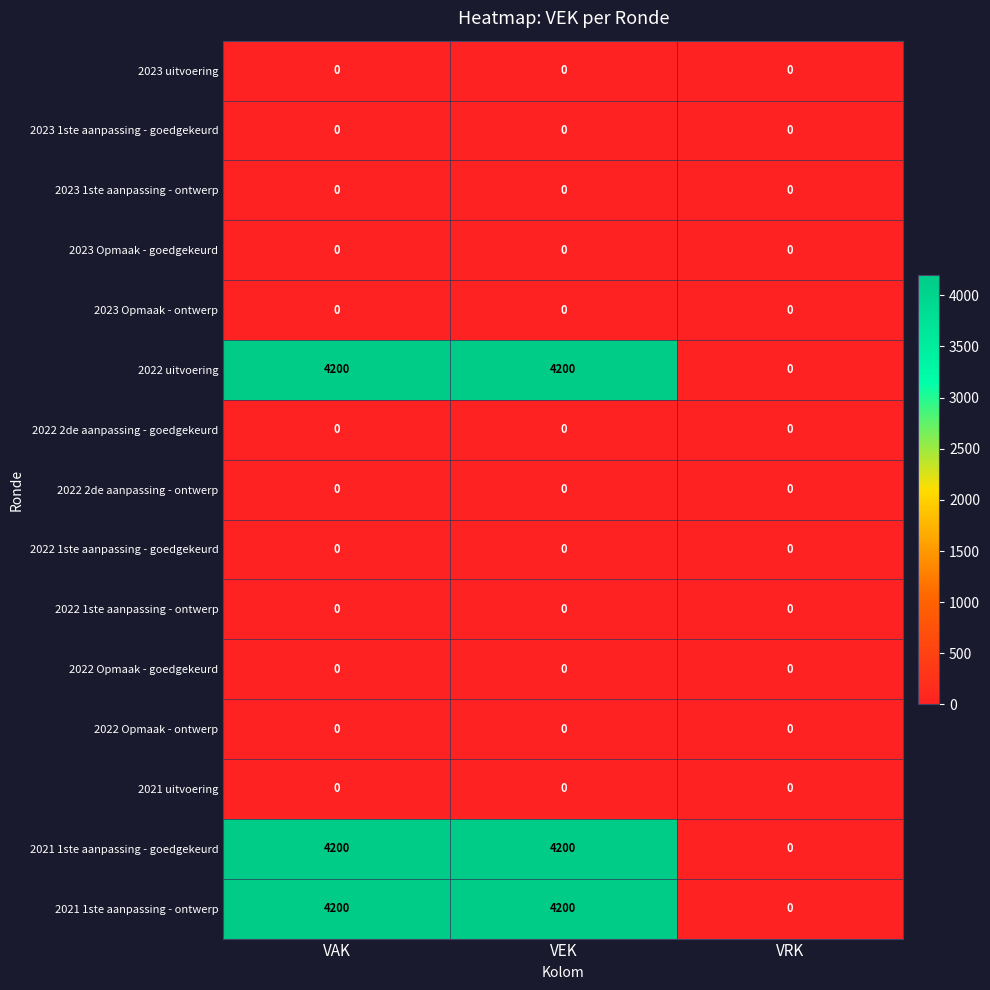

What is the total value across all series at VAK?

12600